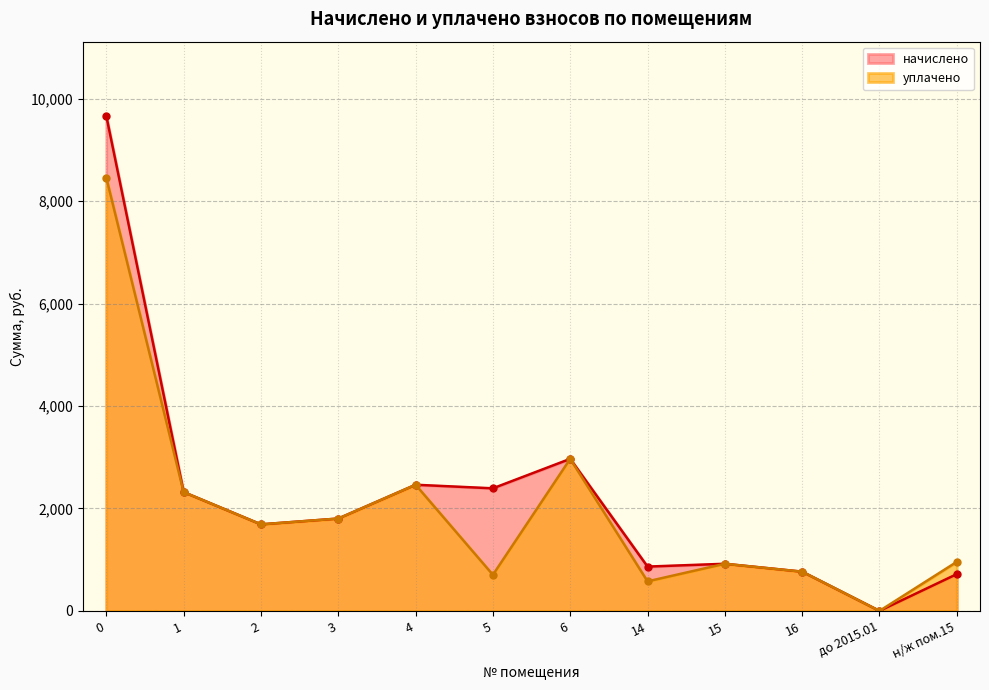

Where is the first local maximum for начислено?

4